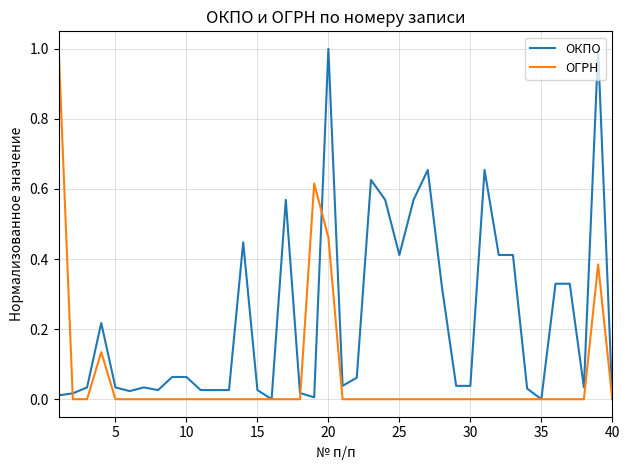

What is the maximum value for ОКПО?

1.0